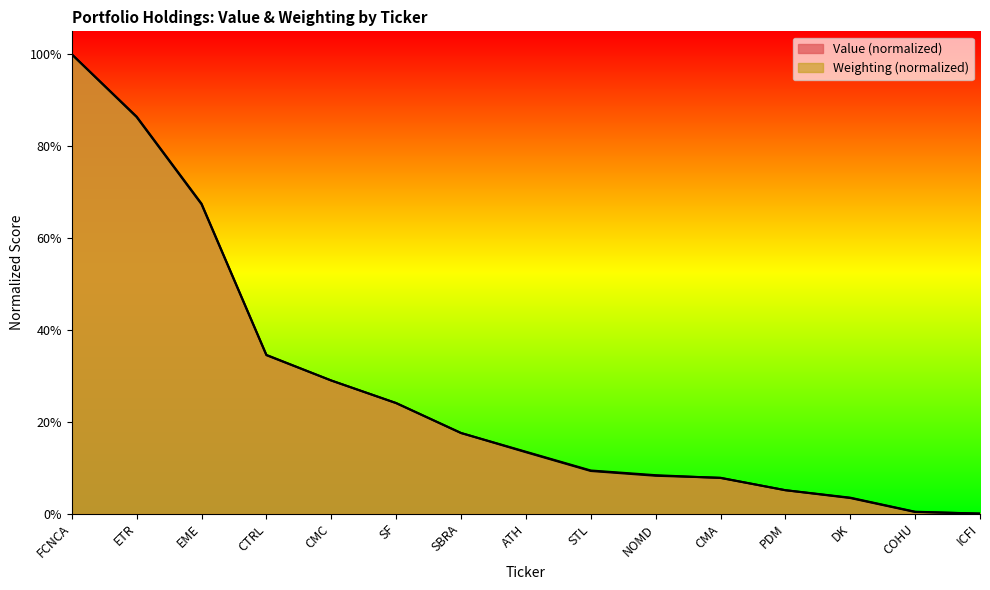

Which series has the largest total across all categories?

Weighting